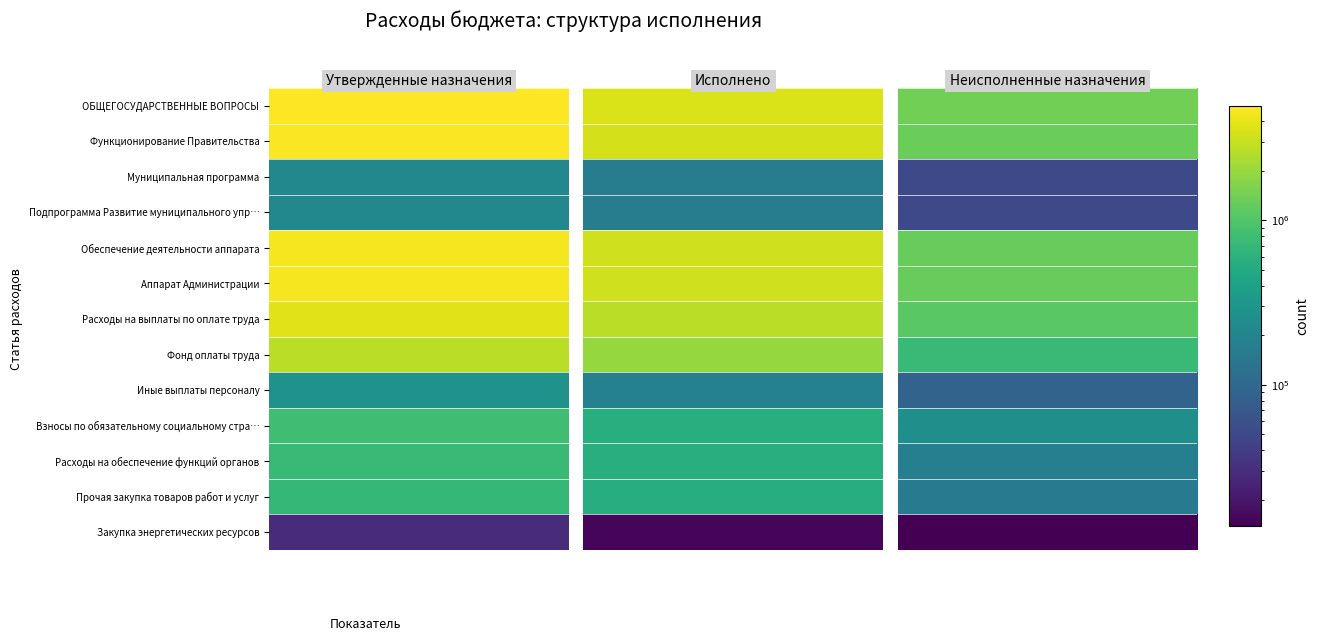

True or false: Закупка энергетических ресурсов has a value of 29200.0 at 0.

True